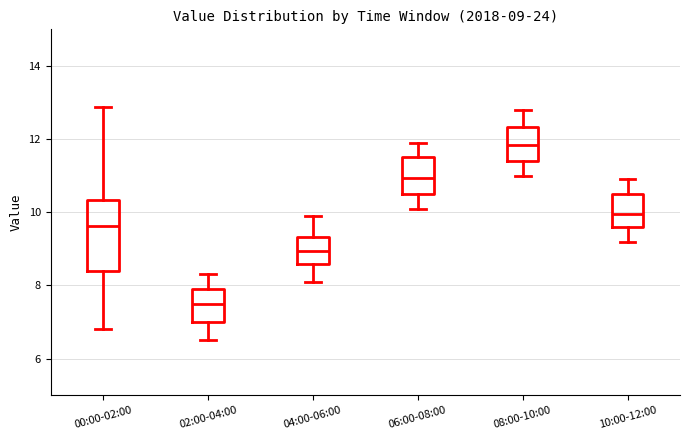

Which box's median line is the lowest?

02:00-04:00